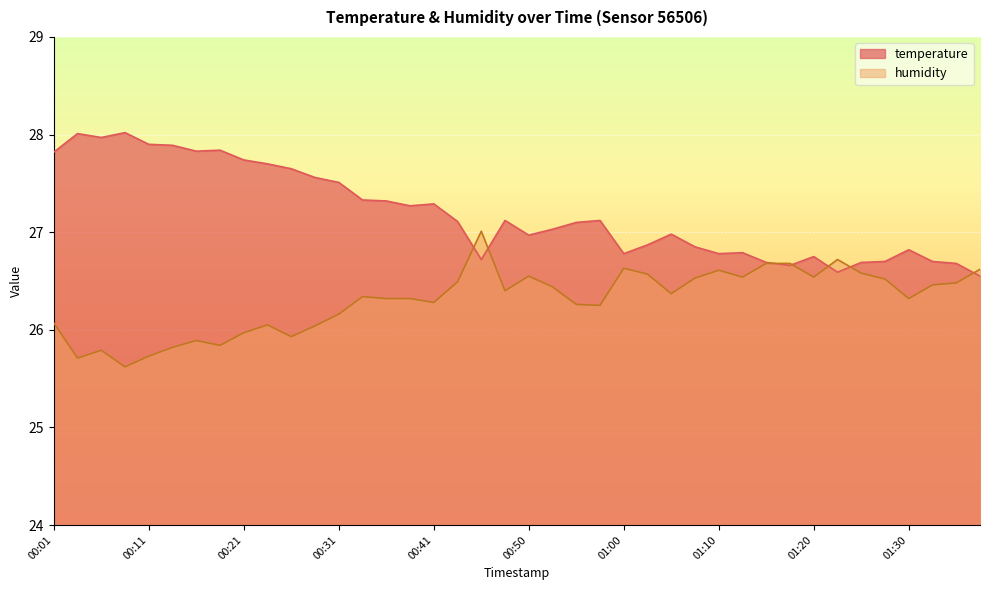

What are all the series names shown in the legend?

temperature, humidity